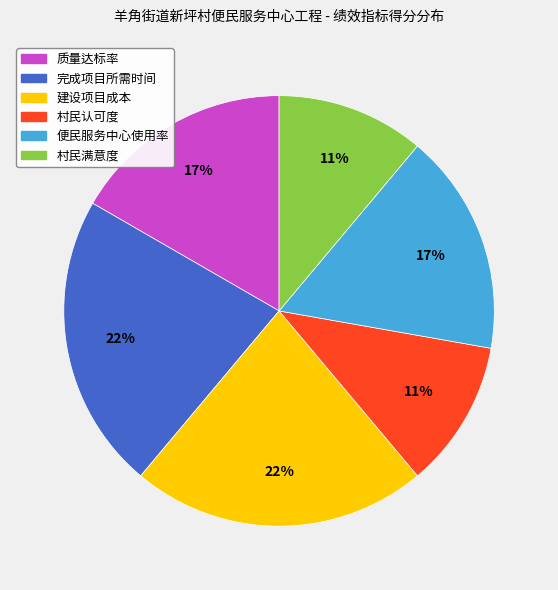

Combined, do 质量达标率 and 便民服务中心使用率 account for over 50%?

No